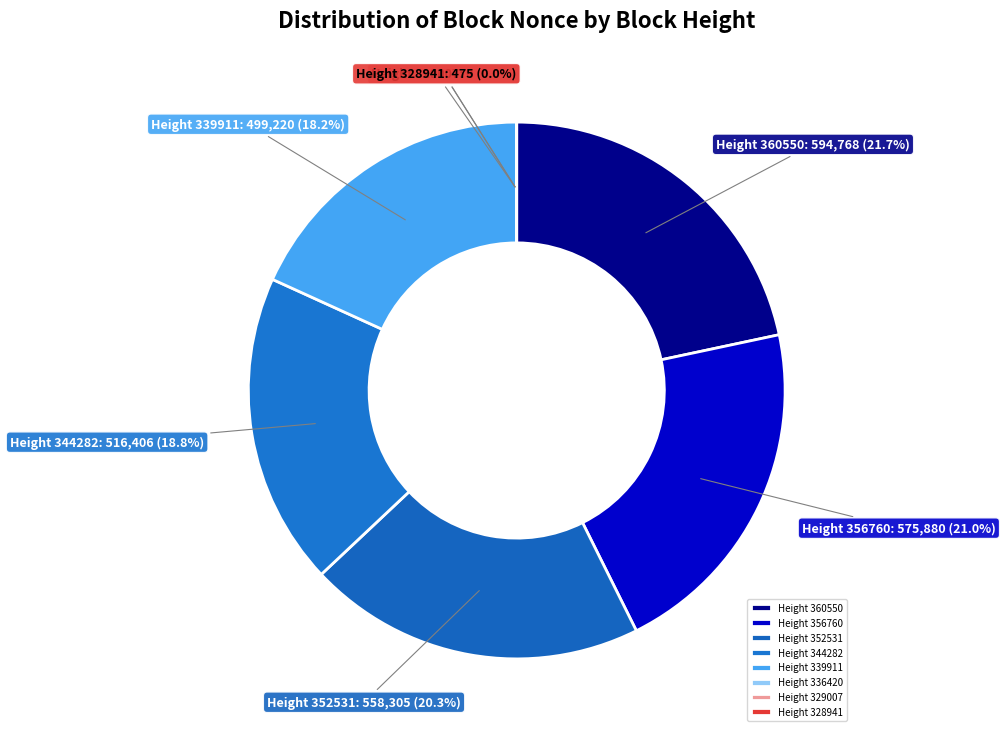

To the nearest percent, what is the difference between the largest and smallest slice percentages?

22%